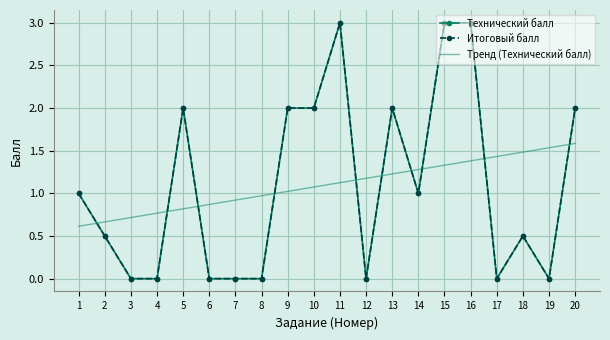

In Итоговый балл, how many points are higher than both neighbors (excluding endpoints)?

4